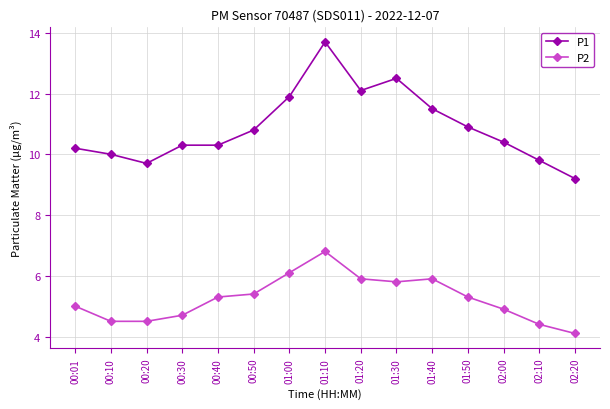

What is the label of the 15th point from the right?

00:01